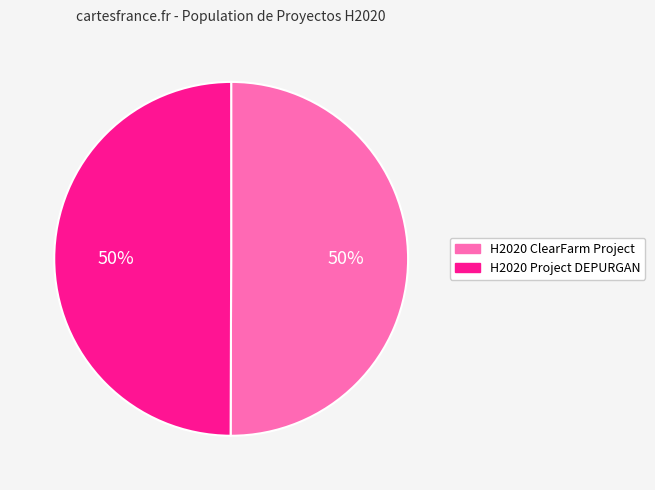

What percentage is the H2020 Project DEPURGAN slice, to the nearest percent?

50%